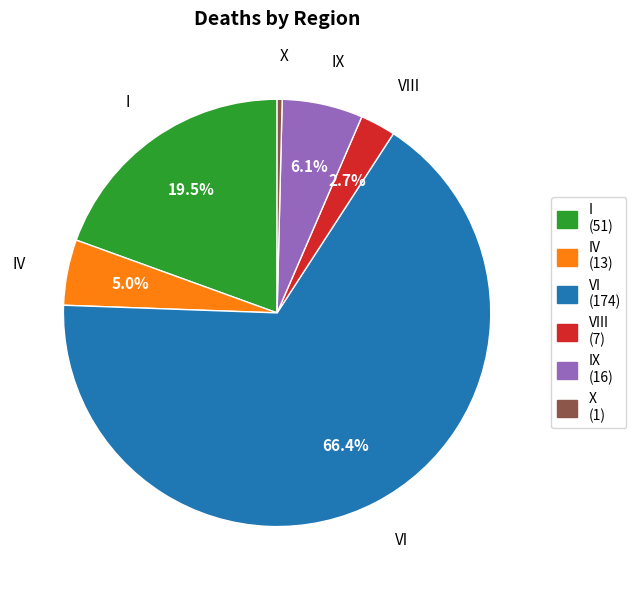

What percentage is the IX slice, to the nearest percent?

6%